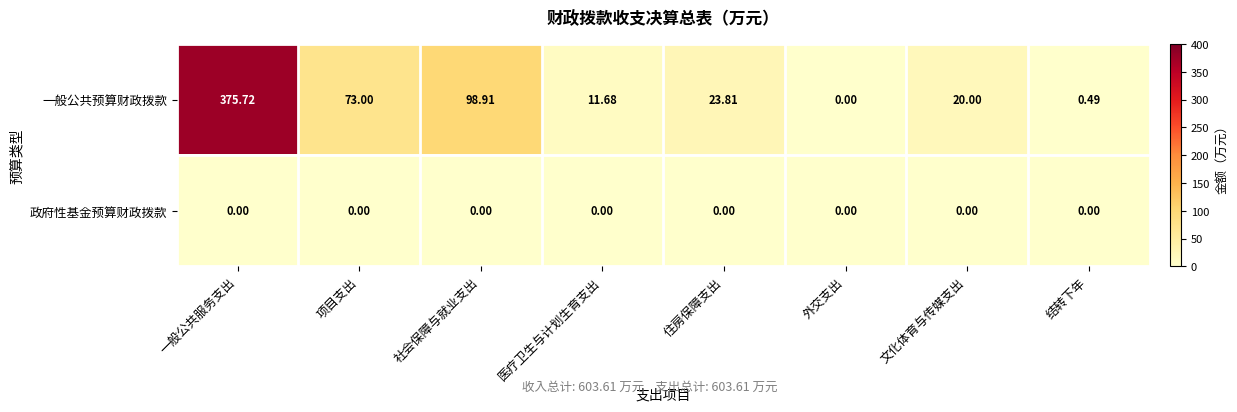

Which category has the highest value in the 一般公共预算财政拨款 series?

一般公共服务支出